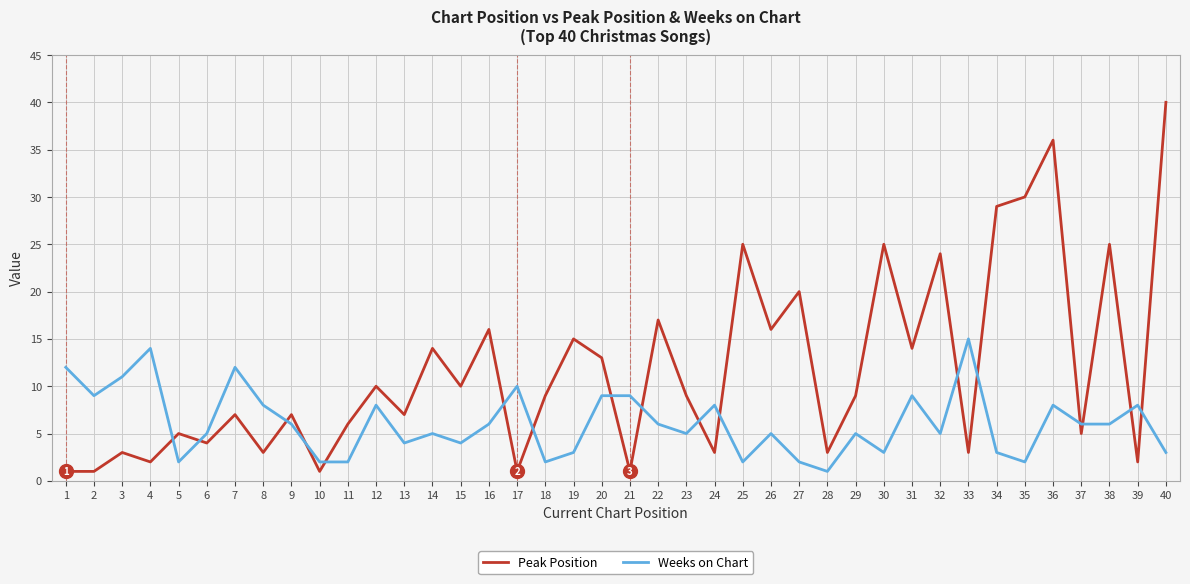

Where is the first local maximum for Peak Position?

3